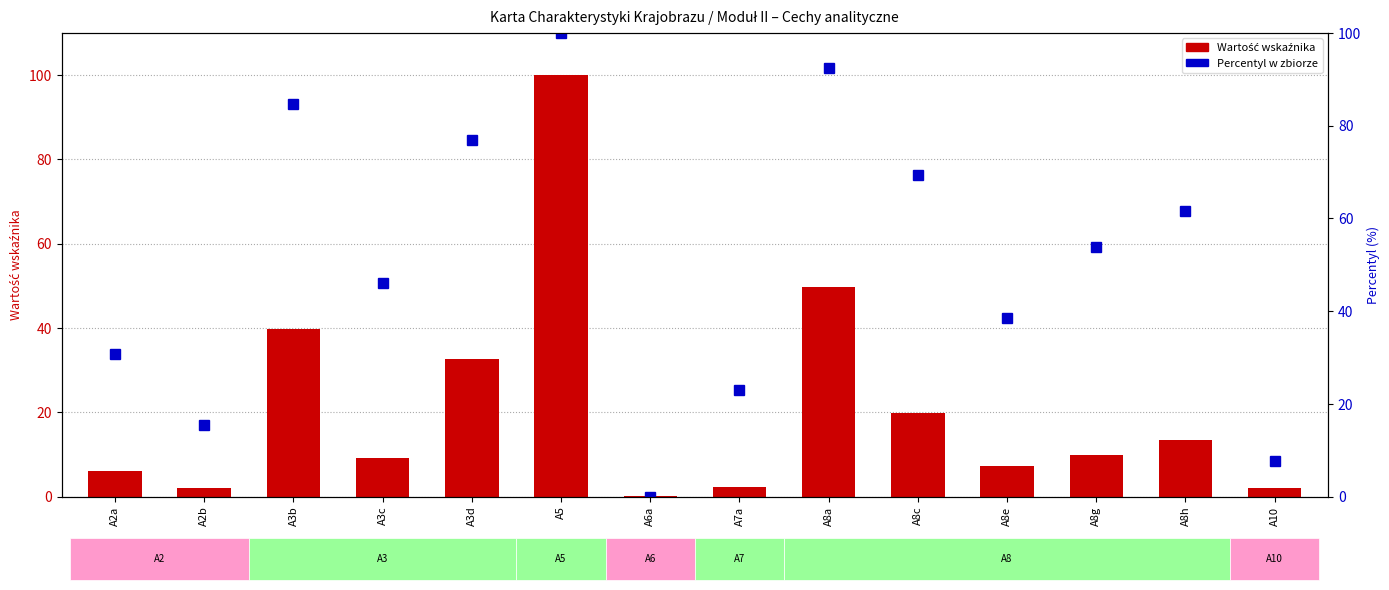

Rank the series at A8c from highest to lowest value.

% rank w zbiorze, Wartość